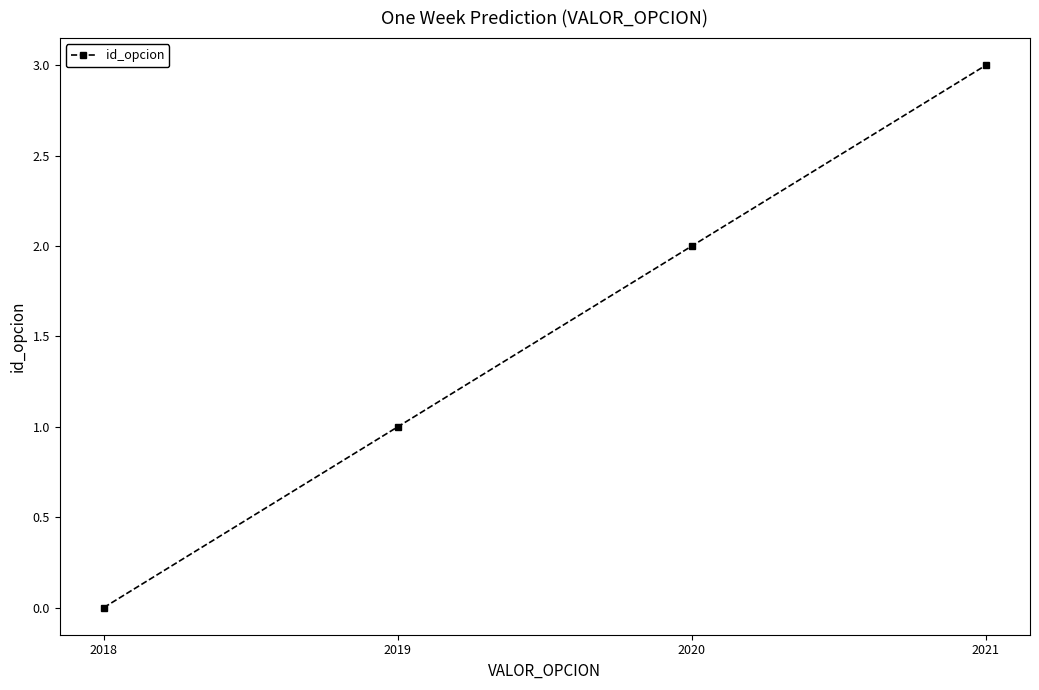

Is this an area chart (filled region under the line)?

No